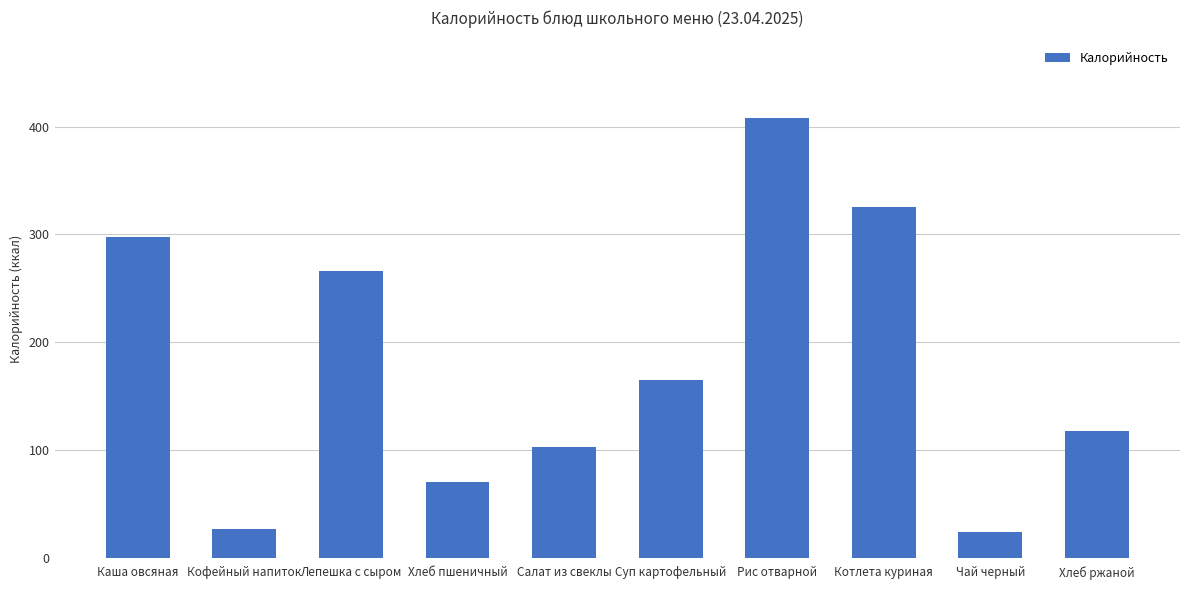

Approximately how many times larger is the value at Рис отварной compared to Хлеб ржаной?

3.5